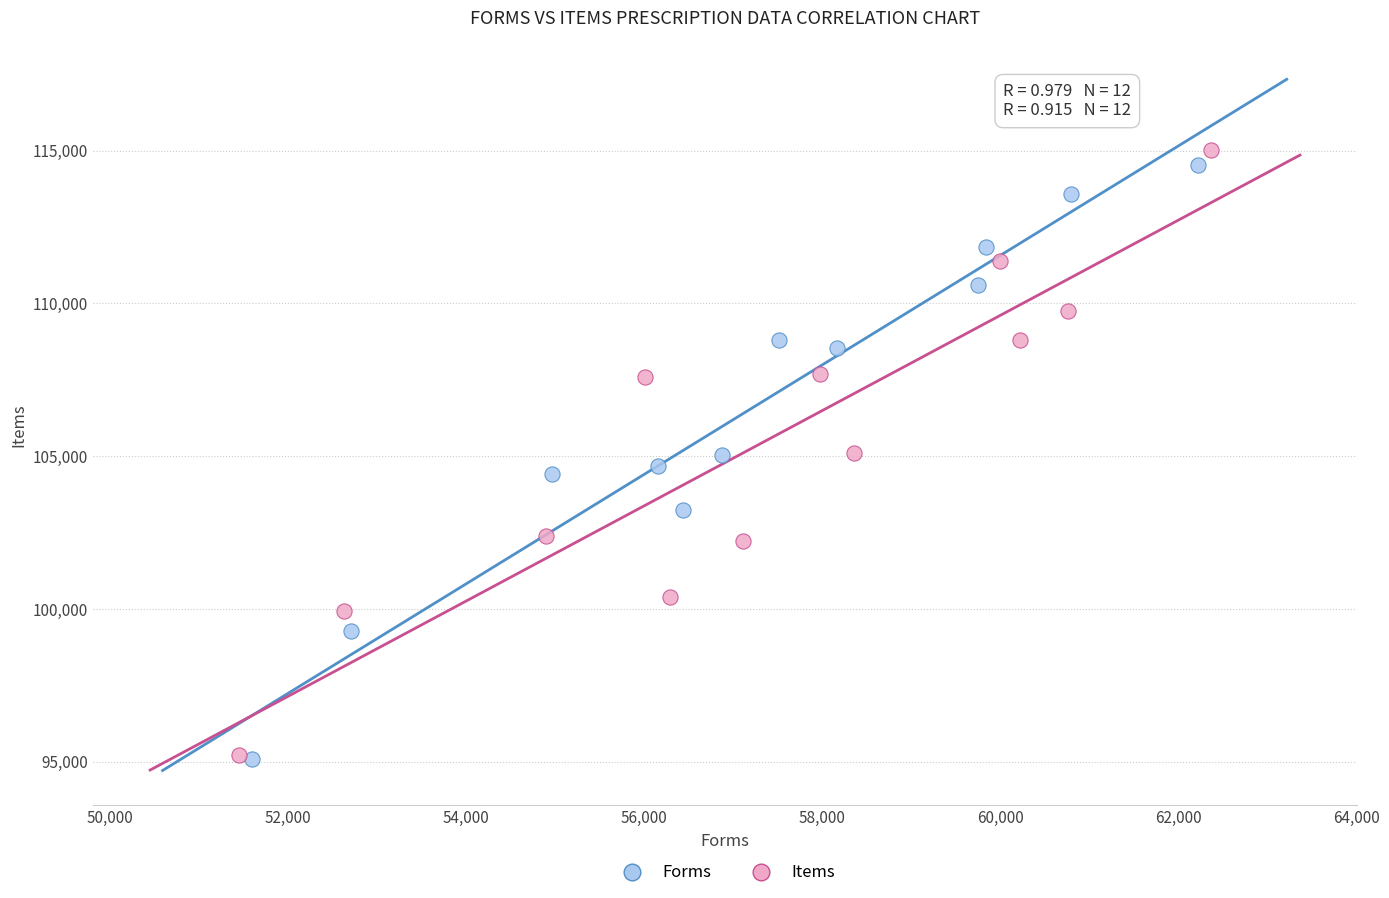

What are all the series names shown in the legend?

Forms, Items